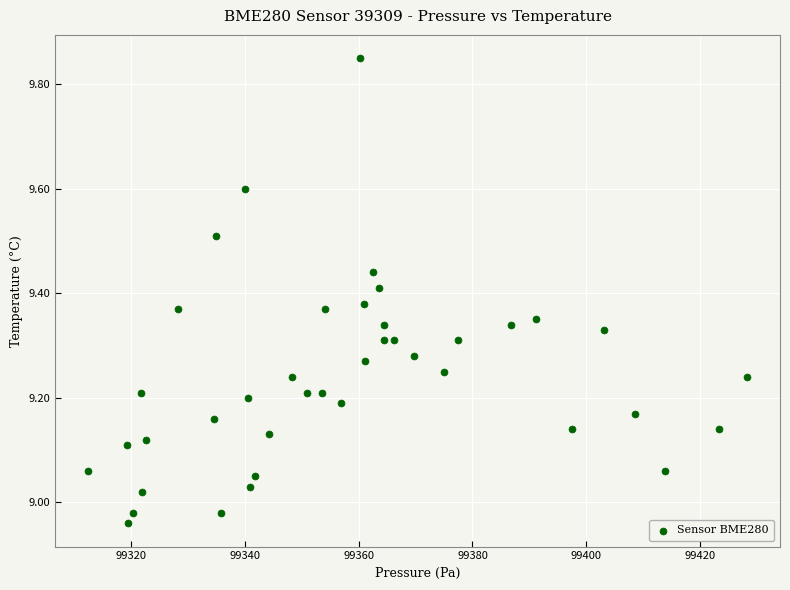

What is the range of X values (max minus min)?

115.7